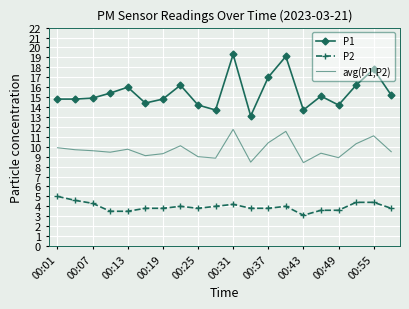

List the series in order of their peak value, lowest first.

P2, avg(P1,P2), P1